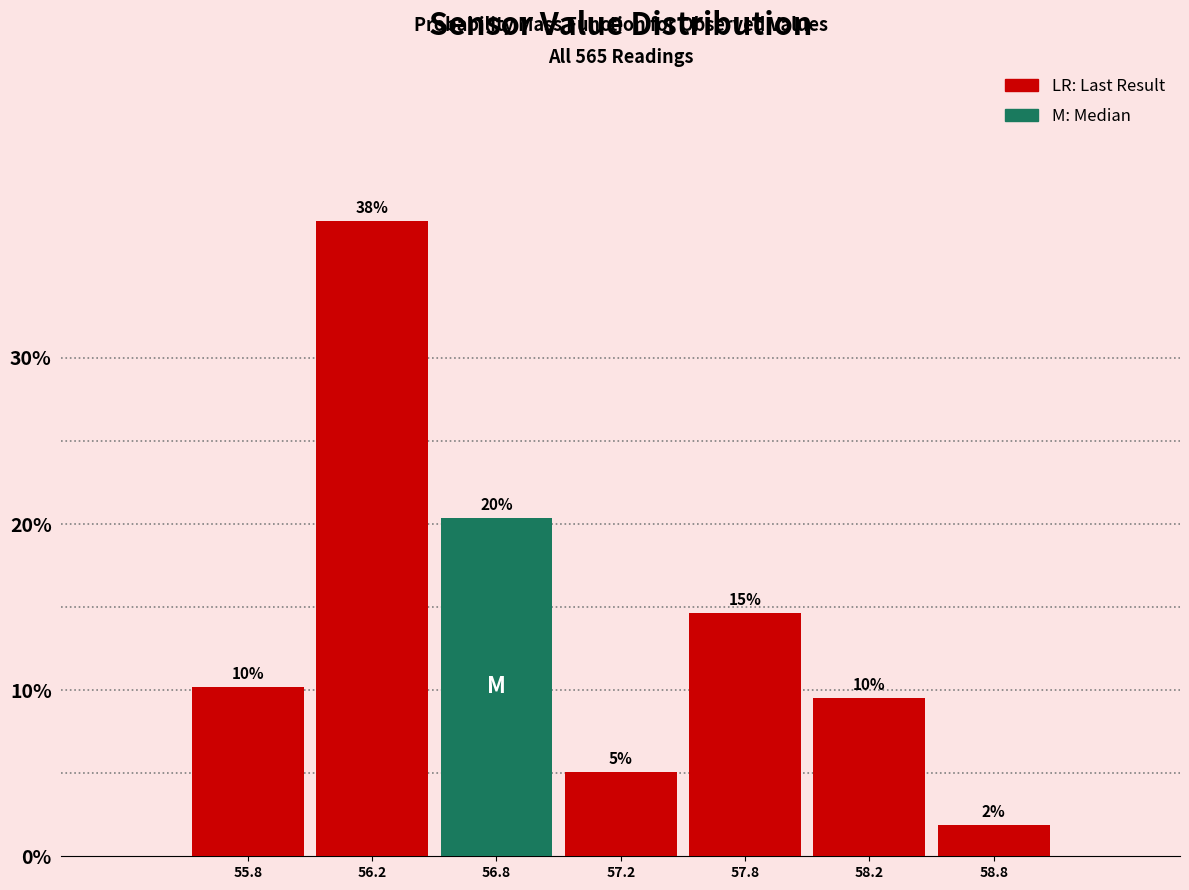

Are the bars horizontal?

No